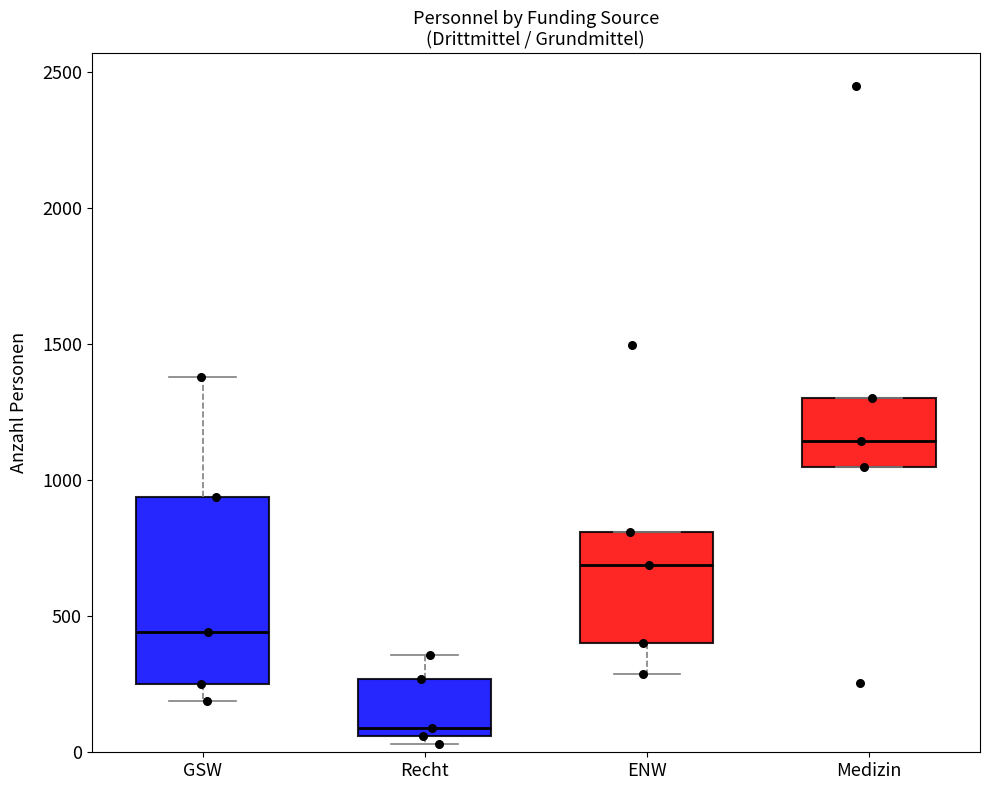

Which box is the tallest, from its lower edge to its upper edge?

GSW